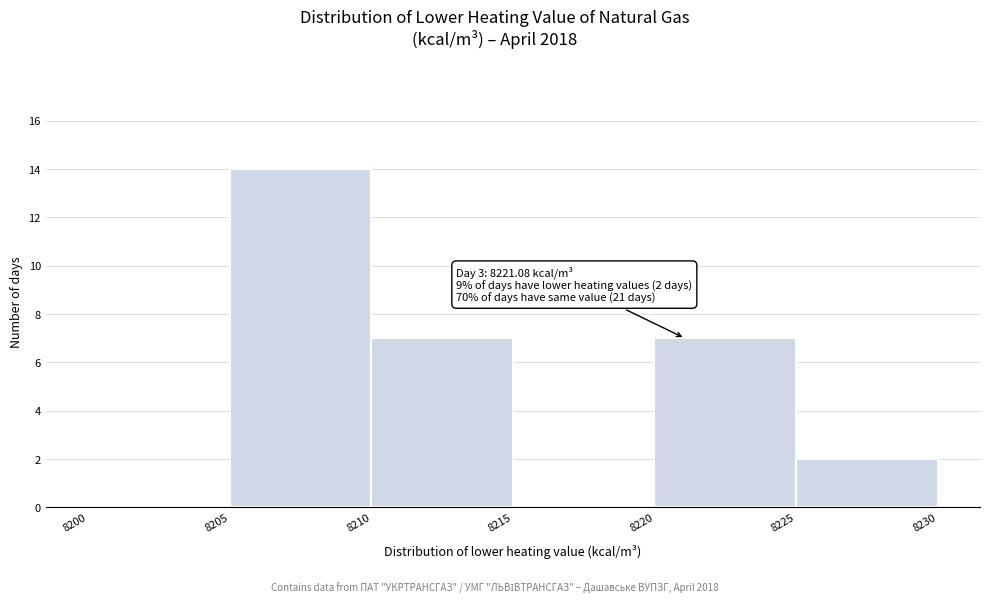

Over which range of the x-axis is the bar tallest?

8205 to 8210